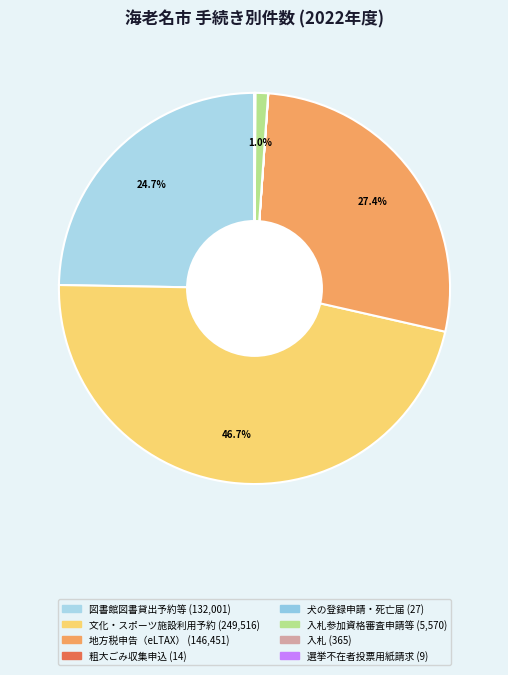

Which slice is the largest?

文化・スポーツ施設等の利用予約